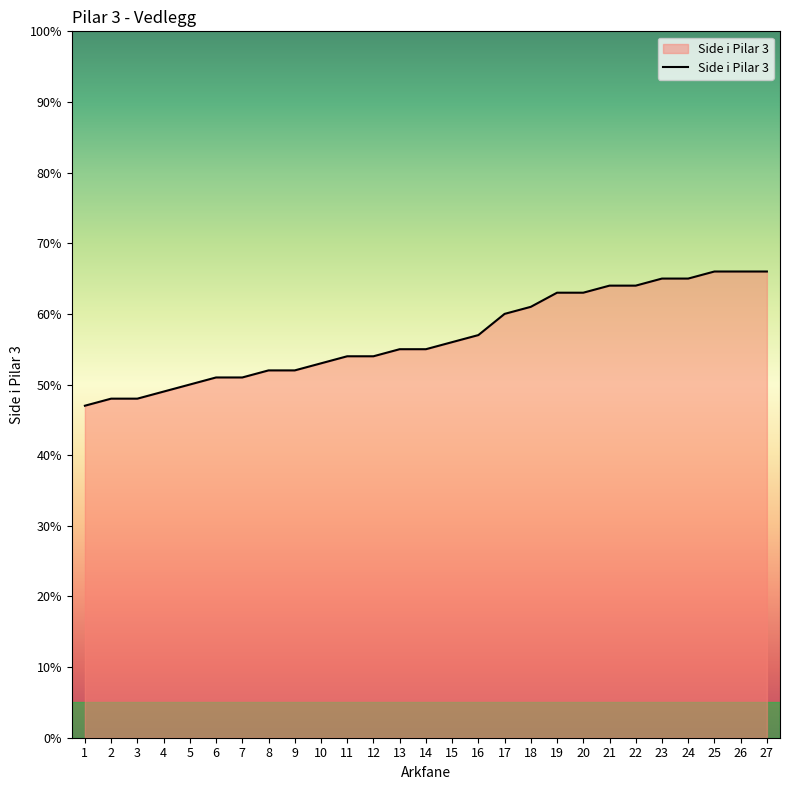

The value at 20 is 63. True or false?

True